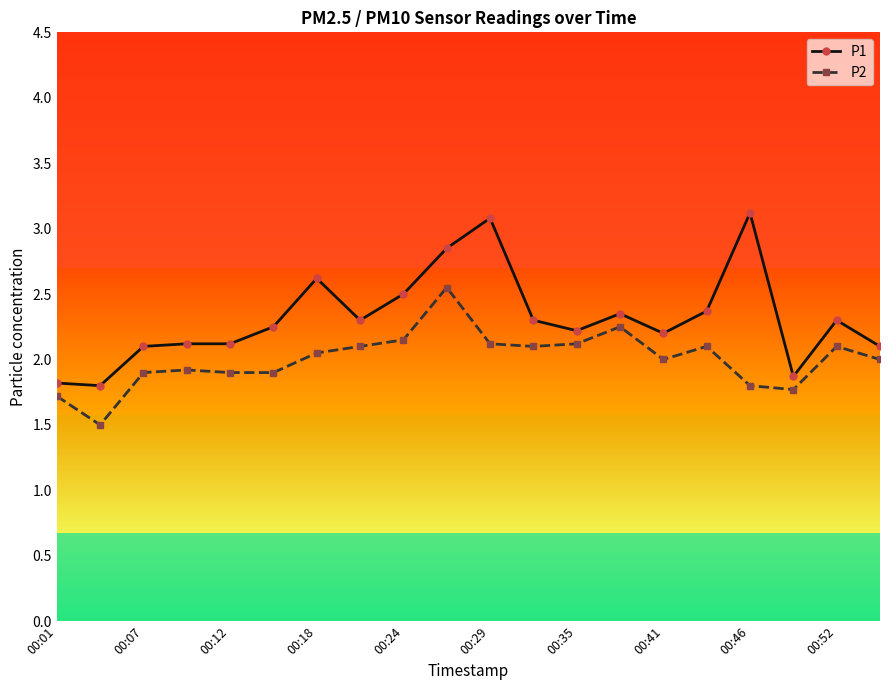

The value of P2 at 00:24 is 0.6. True or false?

False